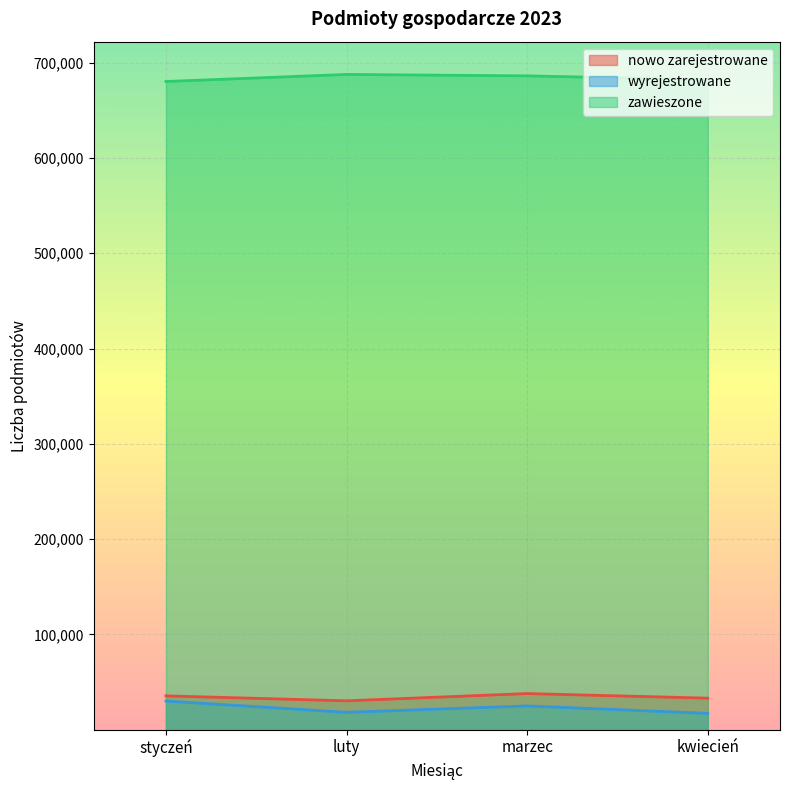

How many nowo zarejestrowane values are between 33050 and 37871?

3